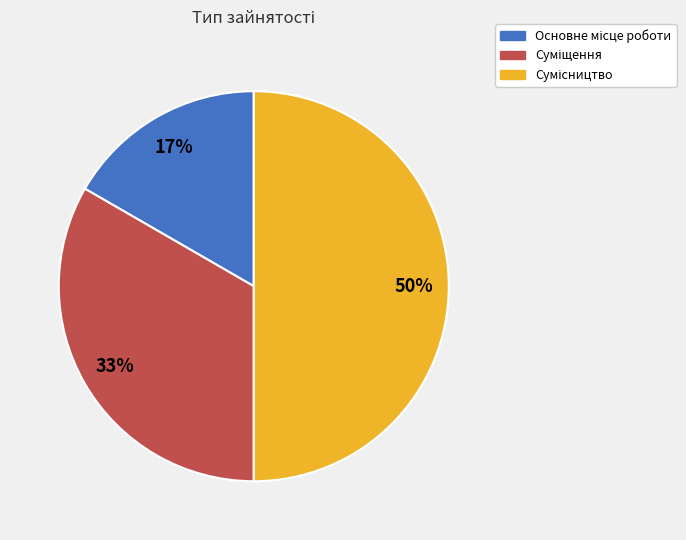

To the nearest percent, what is the difference between the largest and smallest slice percentages?

33%